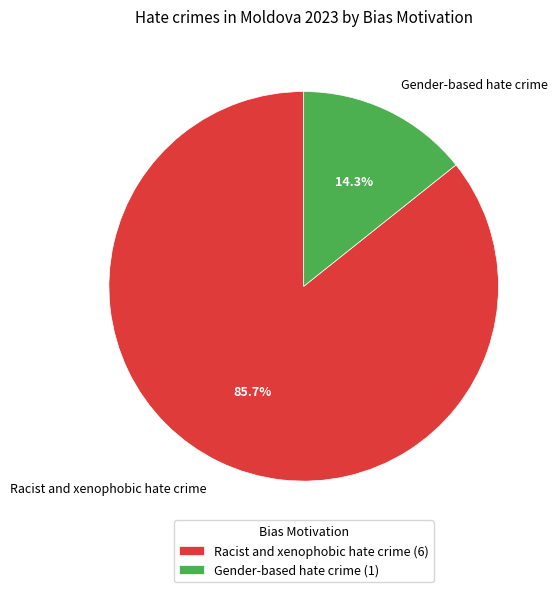

To the nearest percent, what is the difference between the largest and smallest slice percentages?

71%